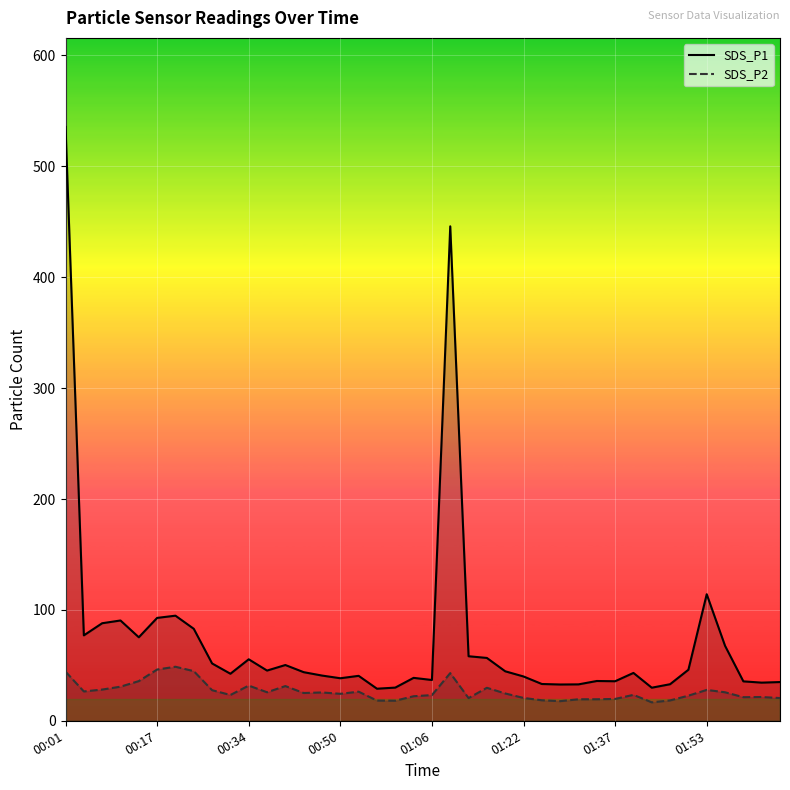

In SDS_P1, how many points are lower than both neighbors (excluding endpoints)?

11